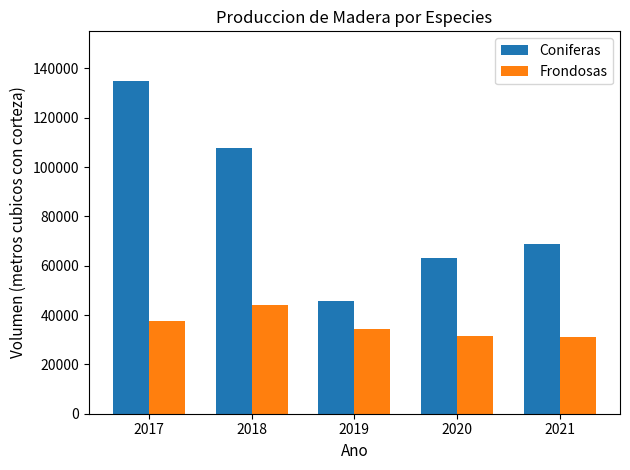

Which series changed the most between 2018 and 2019?

Coniferas